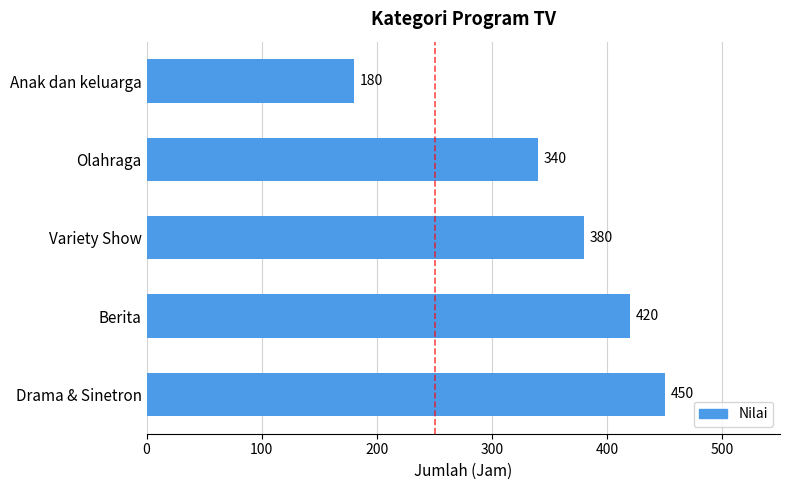

Are the bars horizontal?

Yes